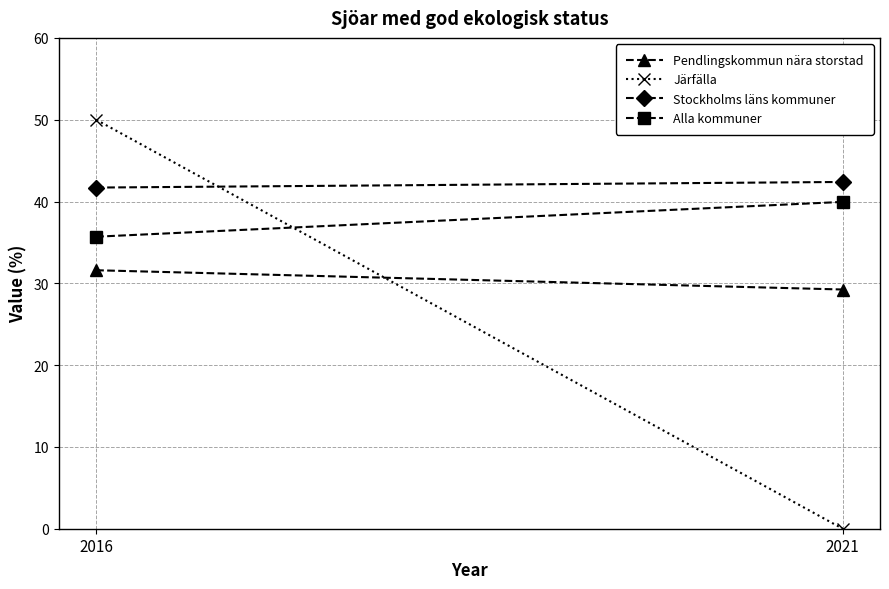

The value of Alla kommuner at 2021 is 55.3. True or false?

False